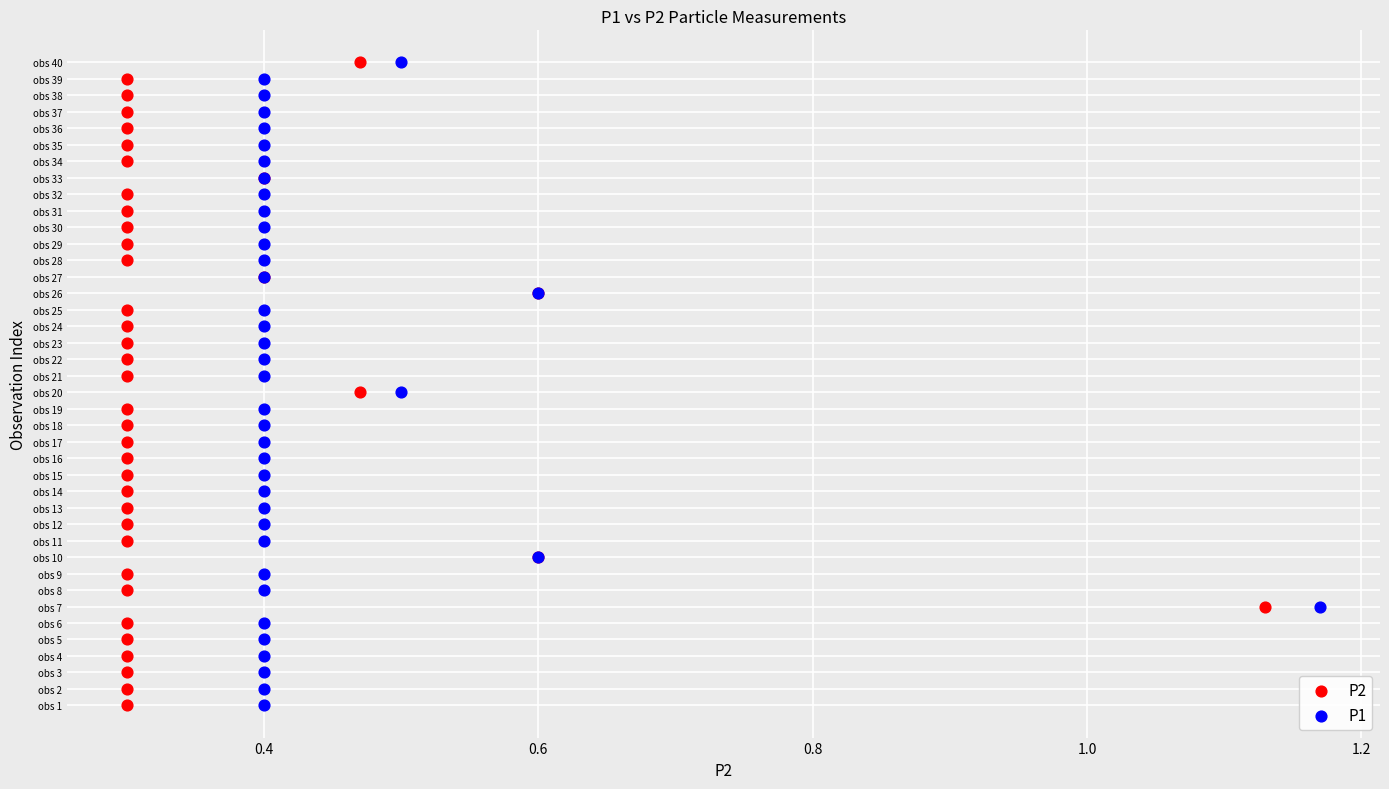

What are all the series names shown in the legend?

P2, P1